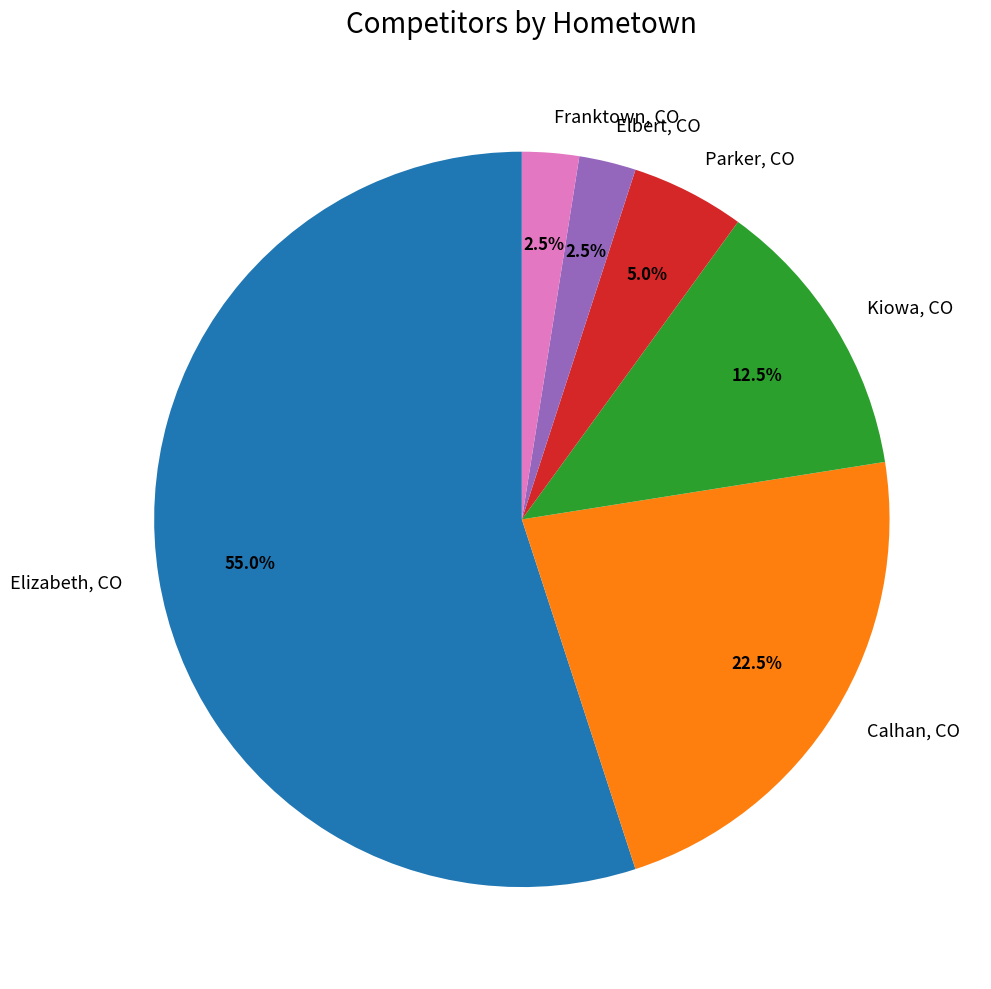

Do Franktown, CO and Elbert, CO together represent more than half of the pie?

No